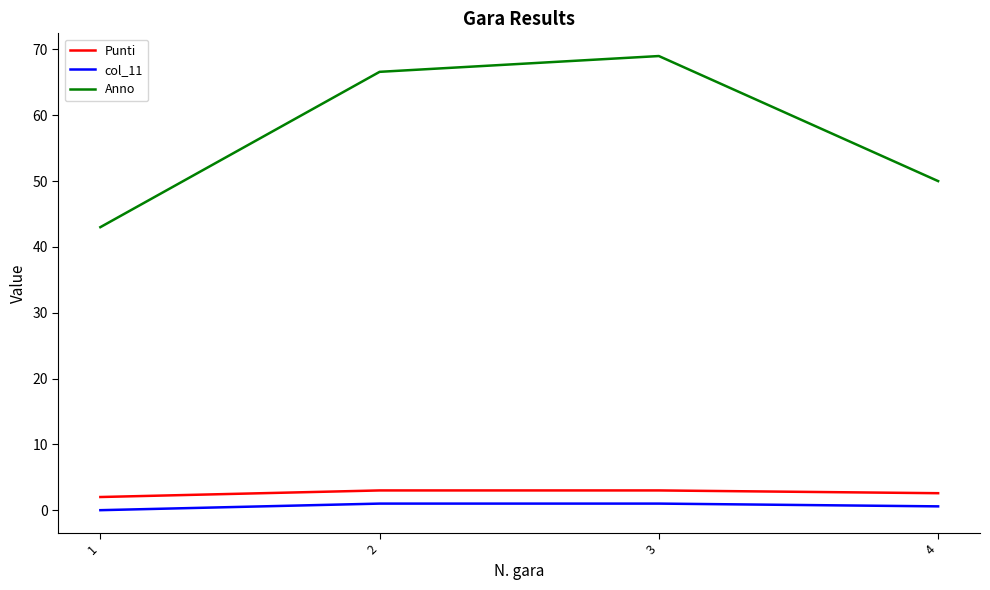

True or false: Anno and col_11 cross at least once.

False